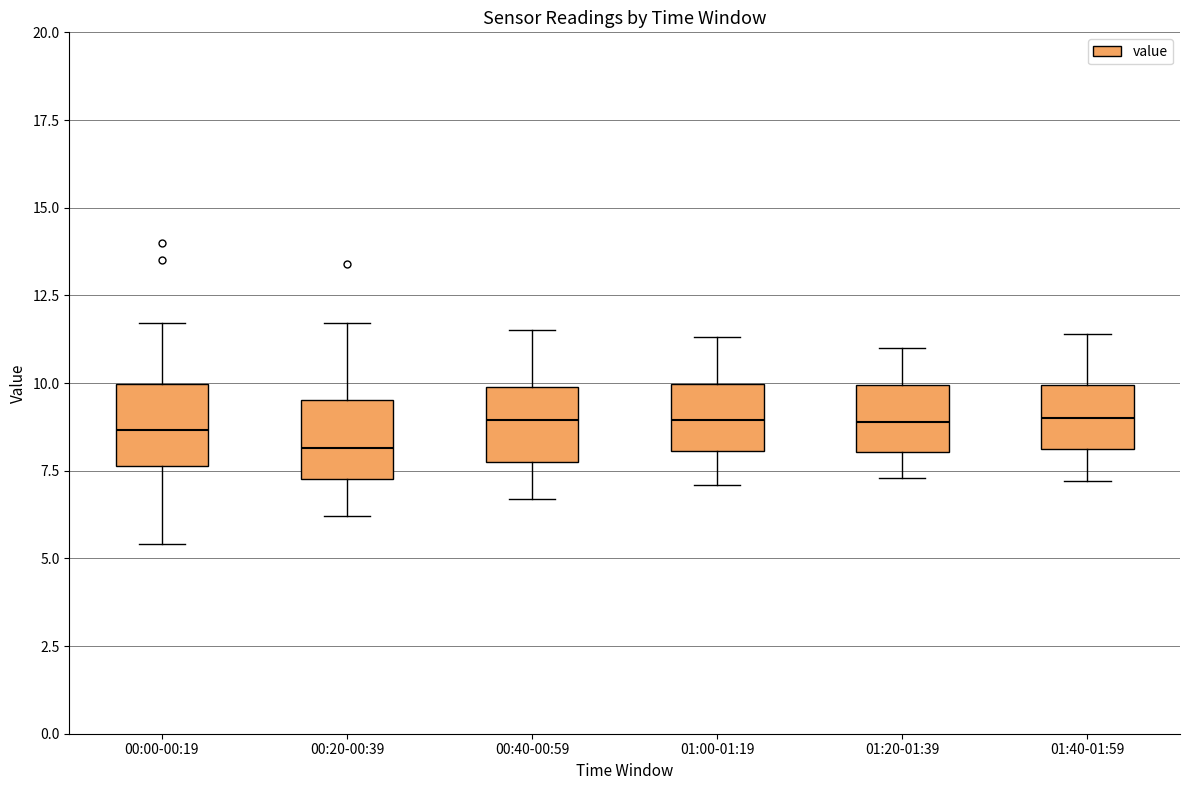

Reading left to right, read every box against the y-axis: the position of its median line, the range the box covers, and the ends of its whiskers. The values are not printed on the chart, so give them approximately, as read against the axis.

00:00-00:19: median 8.5, box 7.5 to 10.0, whiskers 5.5 to 11.5
00:20-00:39: median 8.0, box 7.5 to 9.5, whiskers 6.0 to 11.5
00:40-00:59: median 9.0, box 8.0 to 10.0, whiskers 6.5 to 11.5
01:00-01:19: median 9.0, box 8.0 to 10.0, whiskers 7.0 to 11.5
01:20-01:39: median 9.0, box 8.0 to 10.0, whiskers 7.5 to 11.0
01:40-01:59: median 9.0, box 8.0 to 10.0, whiskers 7.0 to 11.5